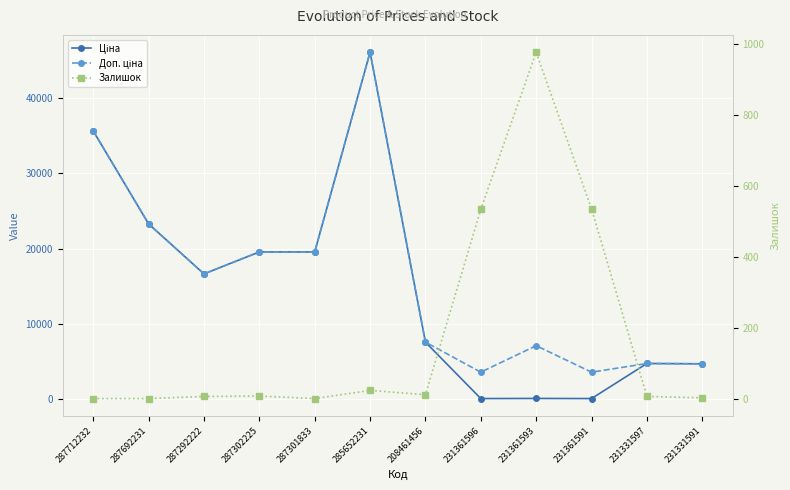

True or false: Доп. ціна has a value of 23278.2 at 287692231.

True